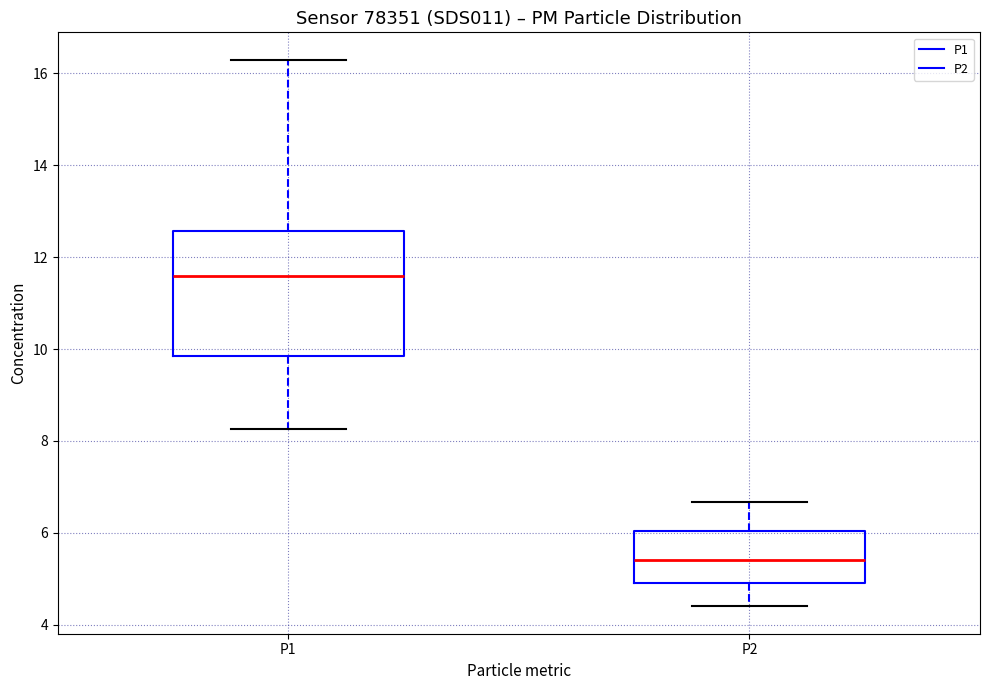

Which box's median line is the highest?

P1